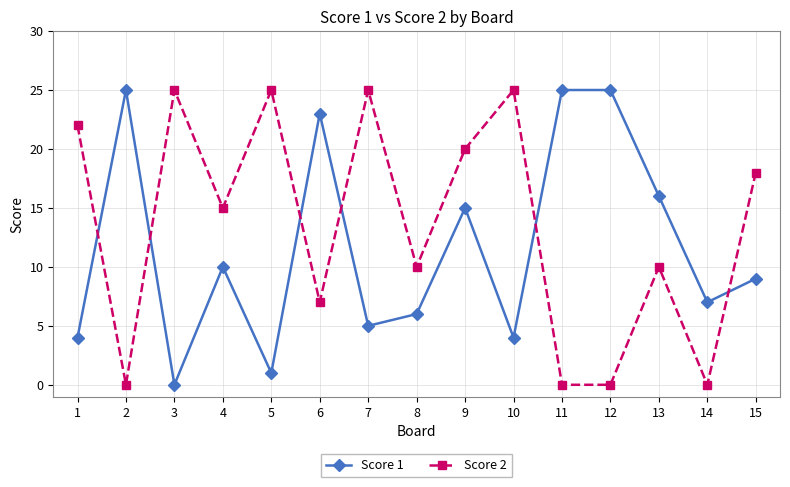

Count the number of categories in the chart.

15